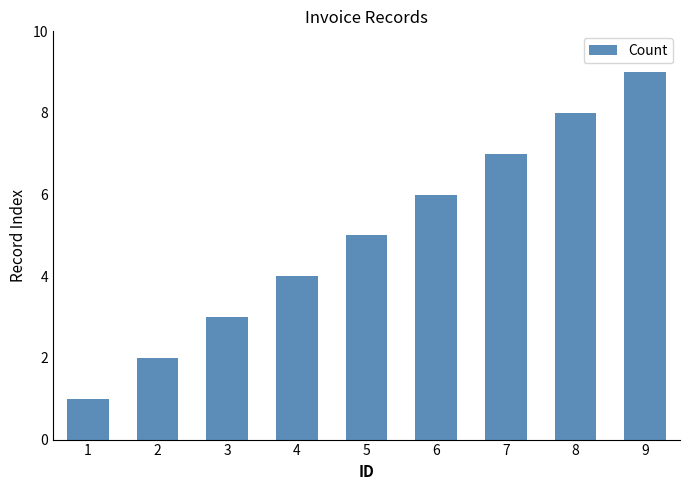

What is the value of the 3rd bar from the left?

3